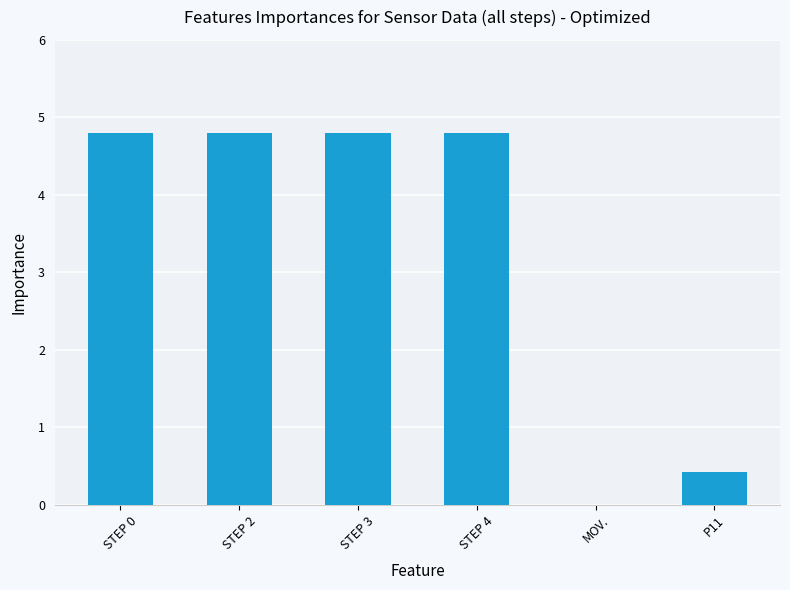

The value at STEP 0 is 6.6. True or false?

False